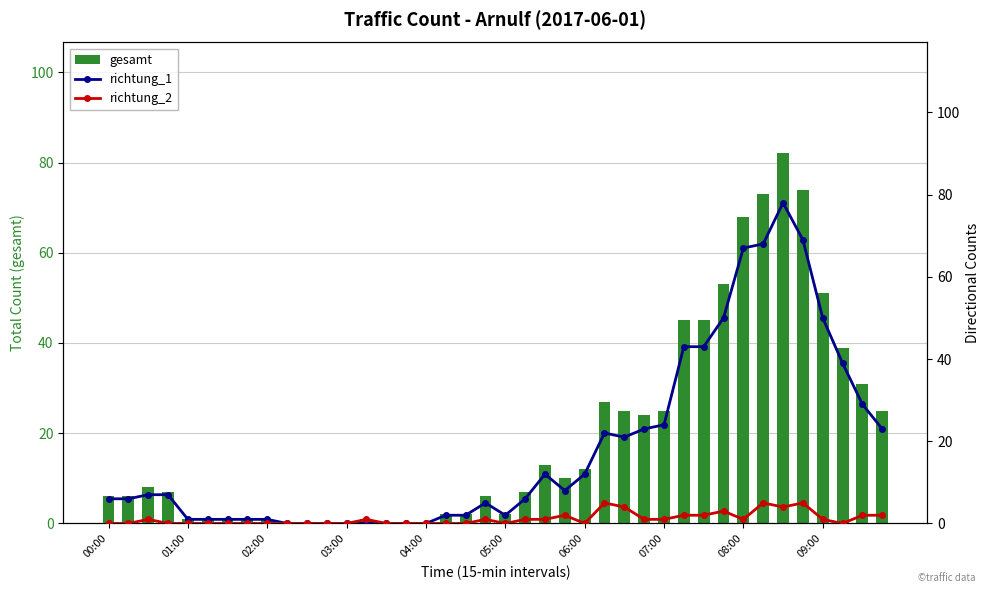

Where is richtung_1 nearest to the value 39?

37